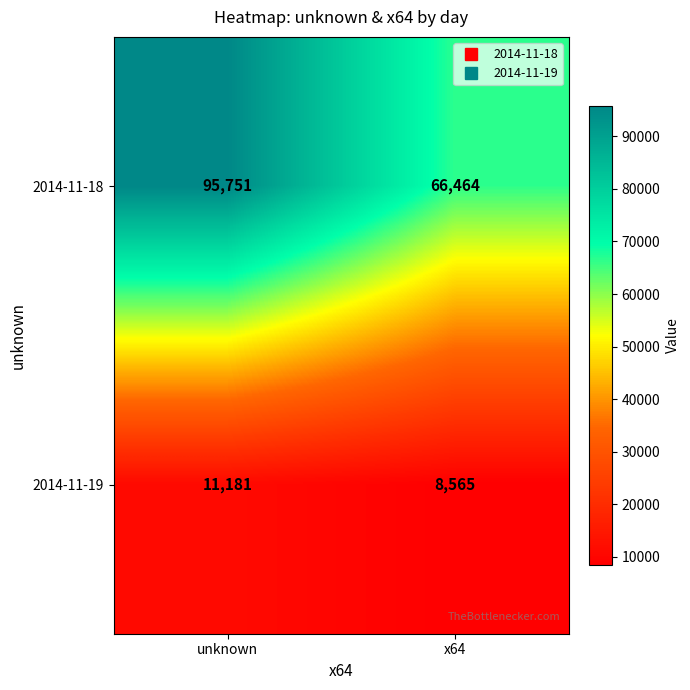

What is the smallest value displayed?

8565